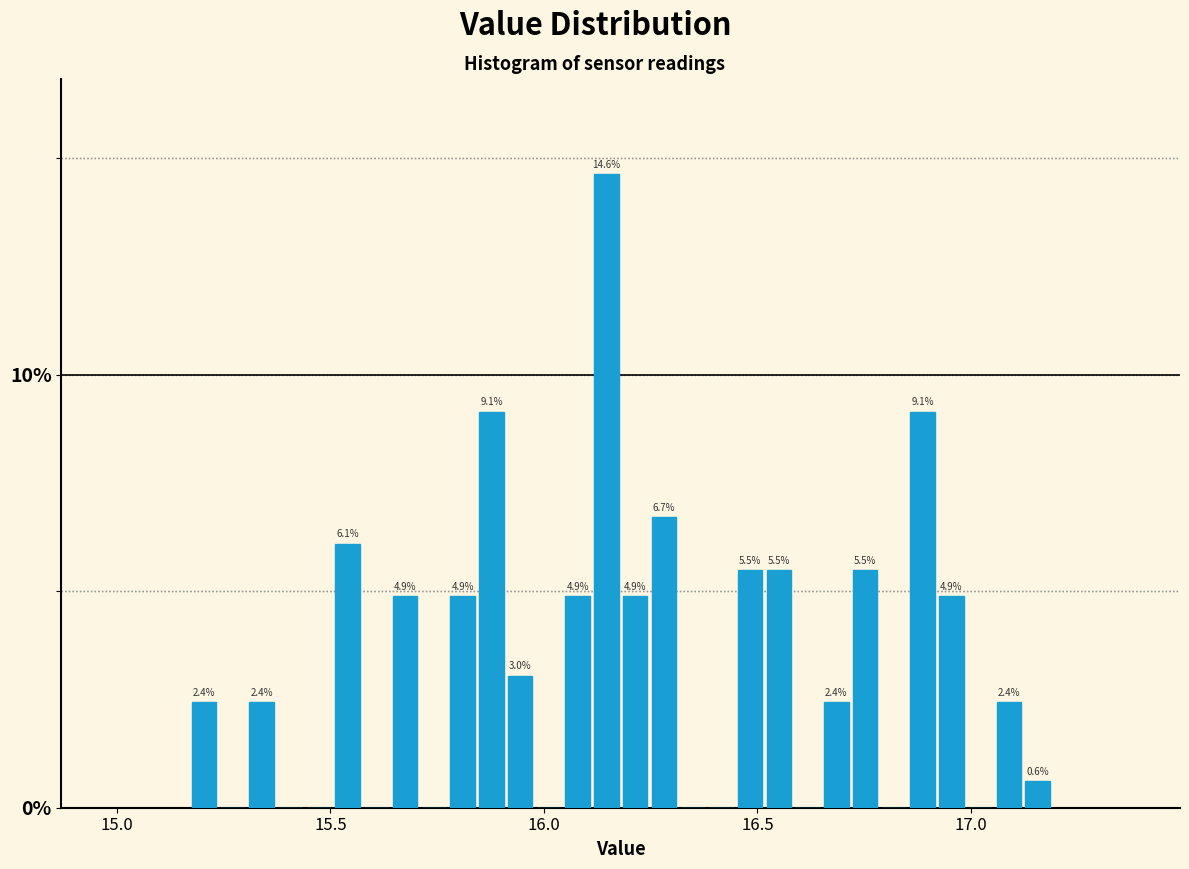

Read against the x-axis, roughly where is the centre of the tallest bar?

16.15